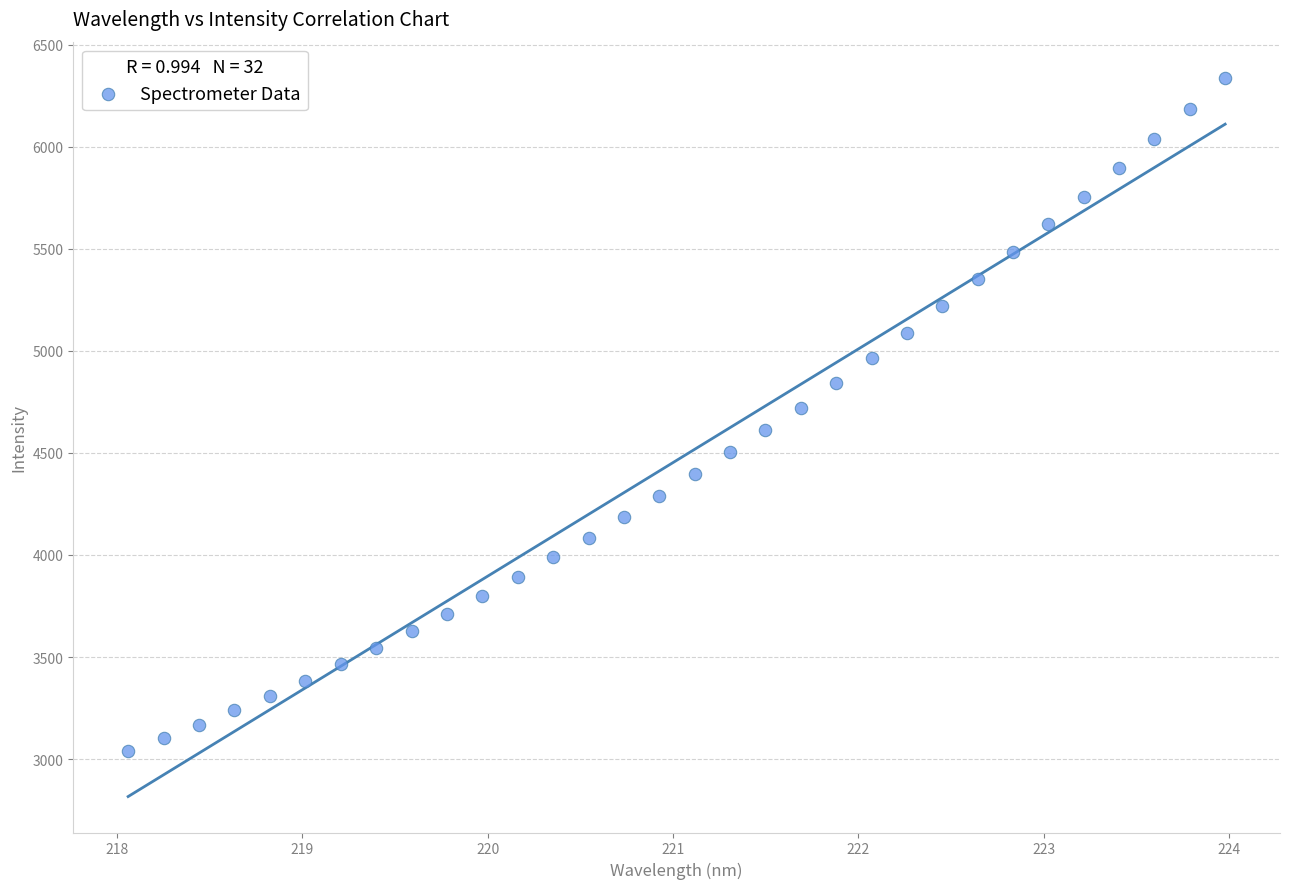

What is the range of Y values (max minus min)?

3300.5